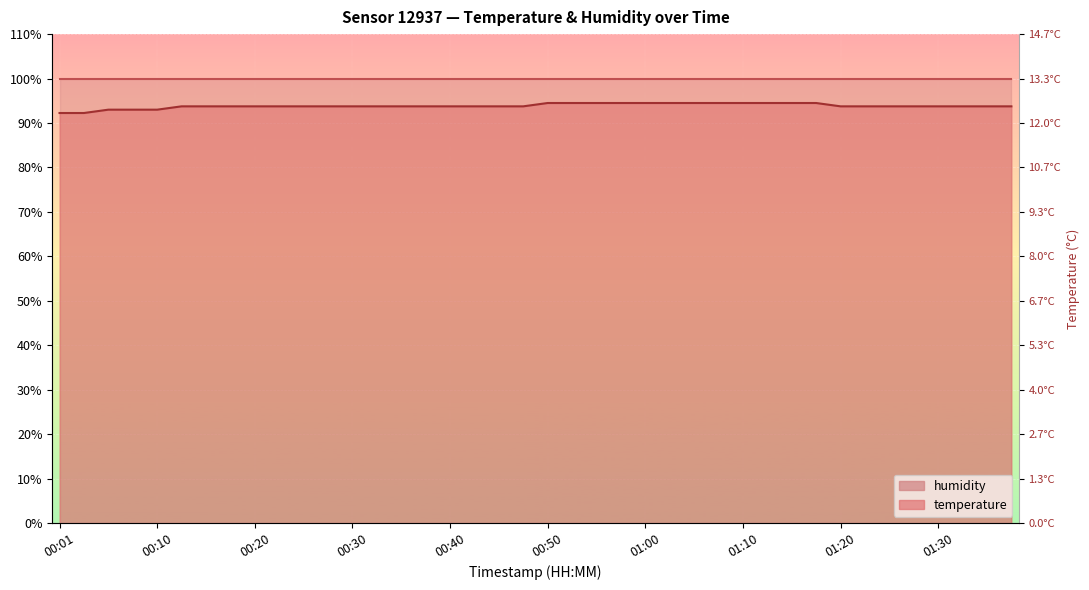

Reading left to right, list all the values displayed in this chart.

00:01=92.2	00:03=92.2	00:06=93.0	00:08=93.0	00:10=93.0	00:13=93.8	00:15=93.8	00:18=93.8	00:20=93.8	00:23=93.8	00:25=93.8	00:28=93.8	00:30=93.8	00:33=93.8	00:35=93.8	00:38=93.8	00:40=93.8	00:43=93.8	00:45=93.8	00:48=93.8	00:50=94.5	00:53=94.5	00:55=94.5	00:57=94.5	01:00=94.5	01:03=94.5	01:05=94.5	01:08=94.5	01:10=94.5	01:13=94.5	01:15=94.5	01:17=94.5	01:20=93.8	01:22=93.8	01:25=93.8	01:27=93.8	01:30=93.8	01:32=93.8	01:35=93.8	01:37=93.8